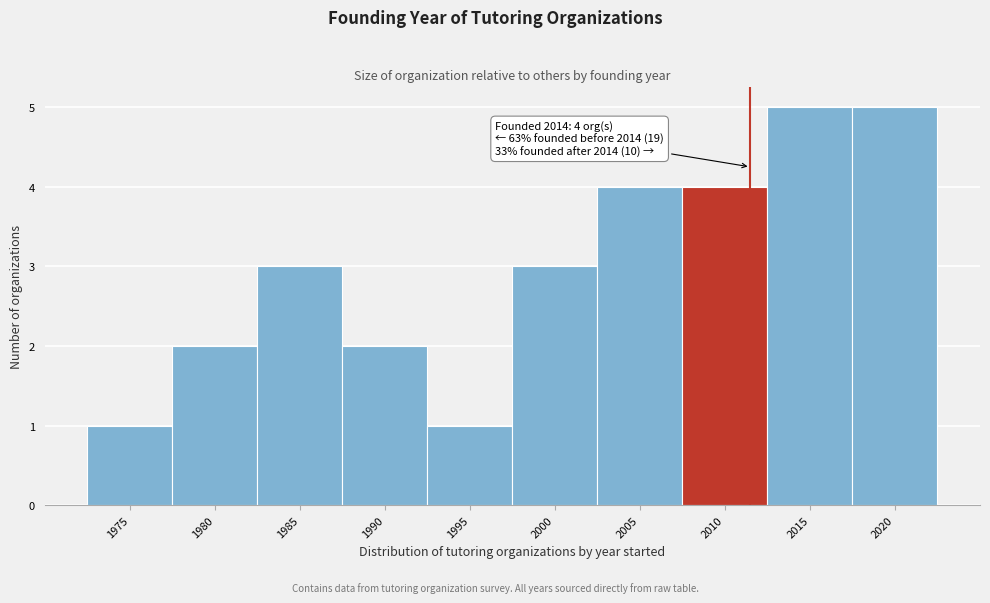

Reading left to right, what are all the values shown in this chart?

1975=1	1980=2	1985=3	1990=2	1995=1	2000=3	2005=4	2010=4	2015=5	2020=5